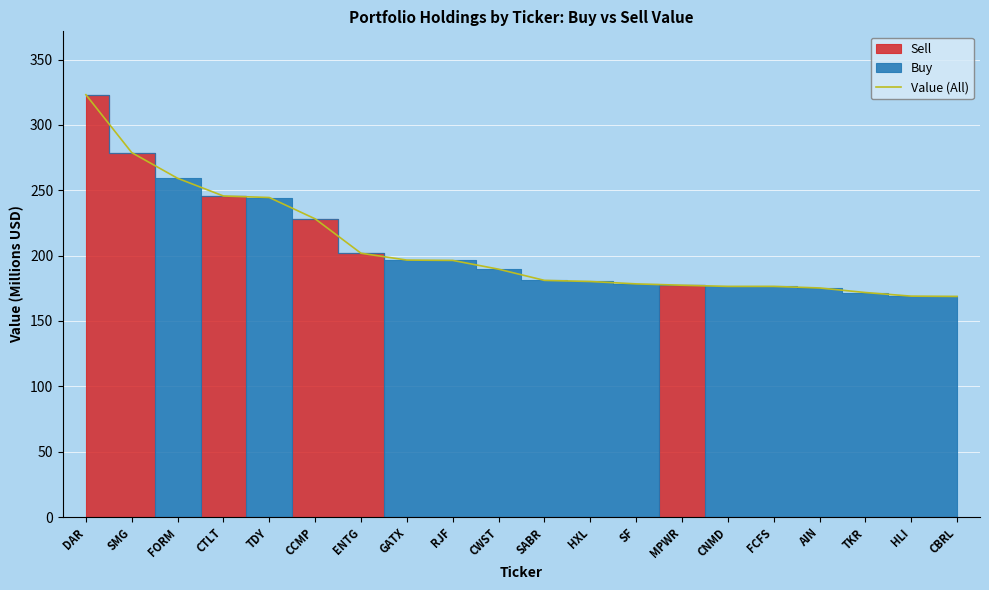

How many lines are shown in the chart?

1